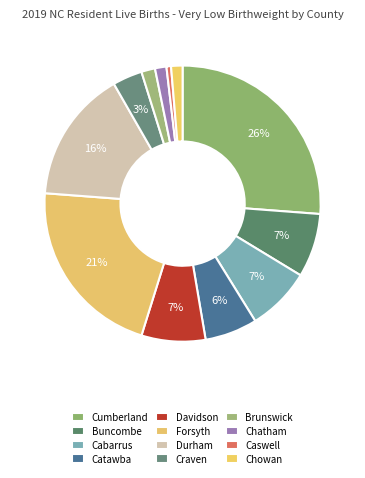

Is there any slice that represents more than half of the pie?

No